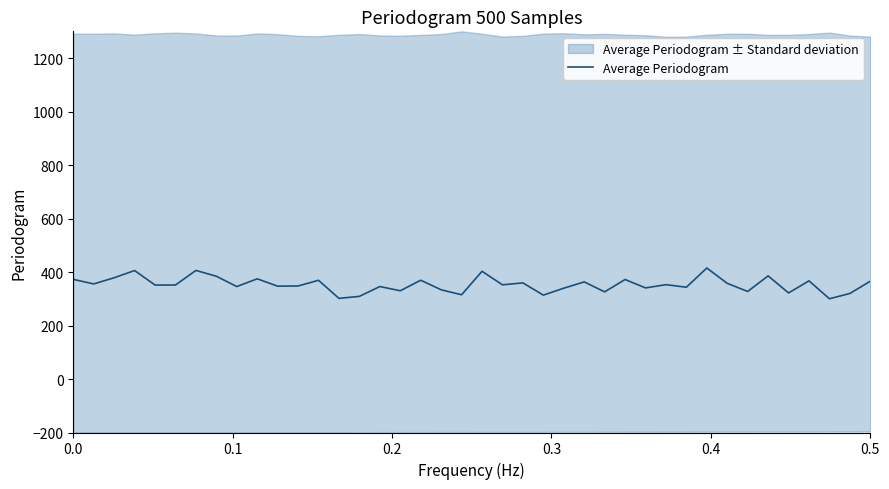

What is the minimum value for Average Periodogram?

300.0